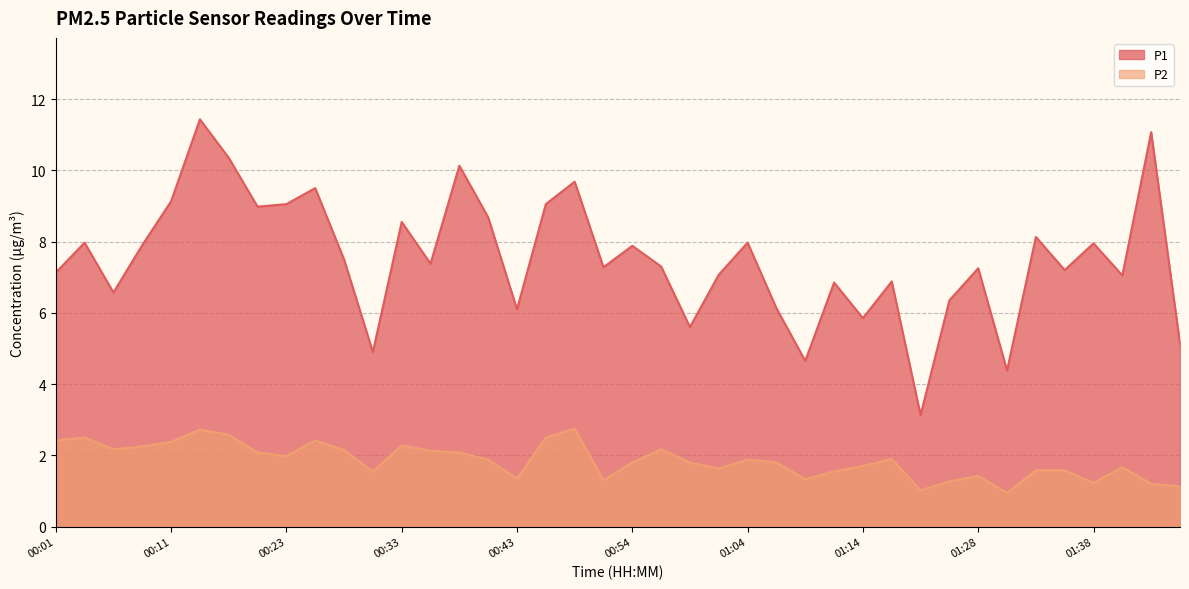

The P2 series shows 2.9 at 00:36. True or false?

False